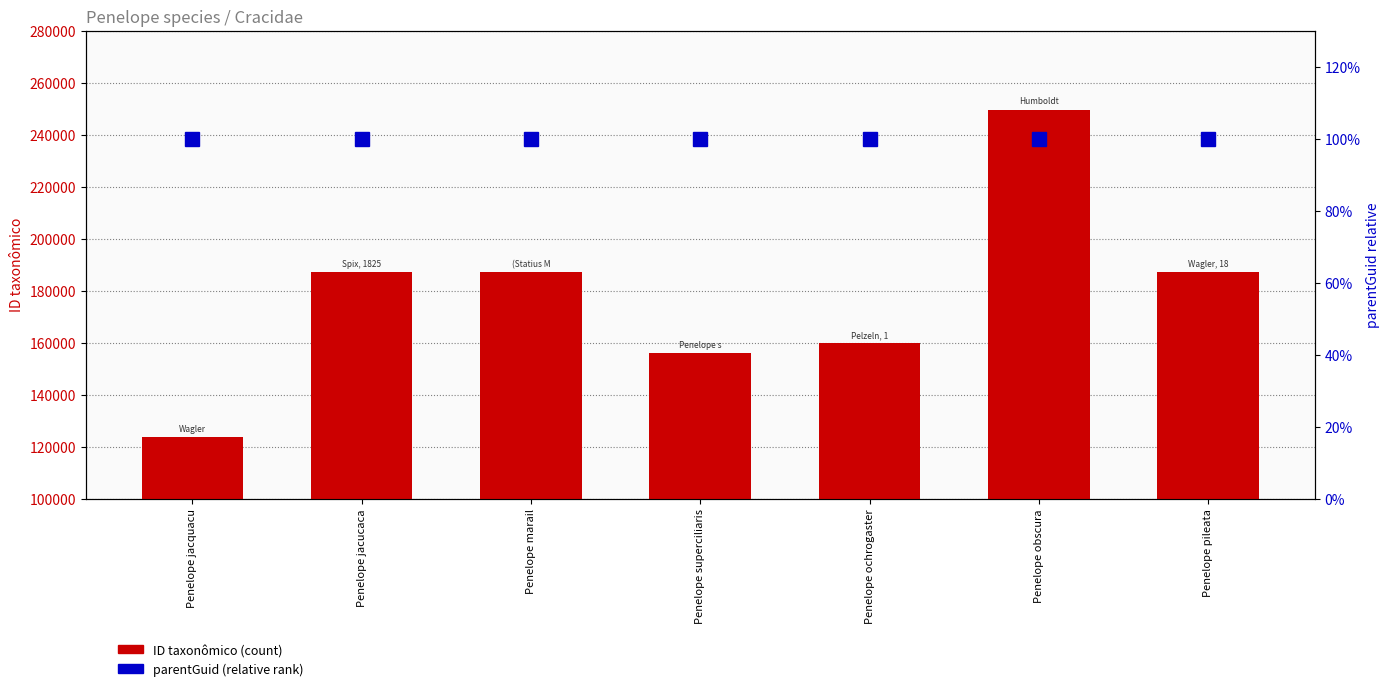

Which series has the largest range (max minus min)?

ID taxonômico